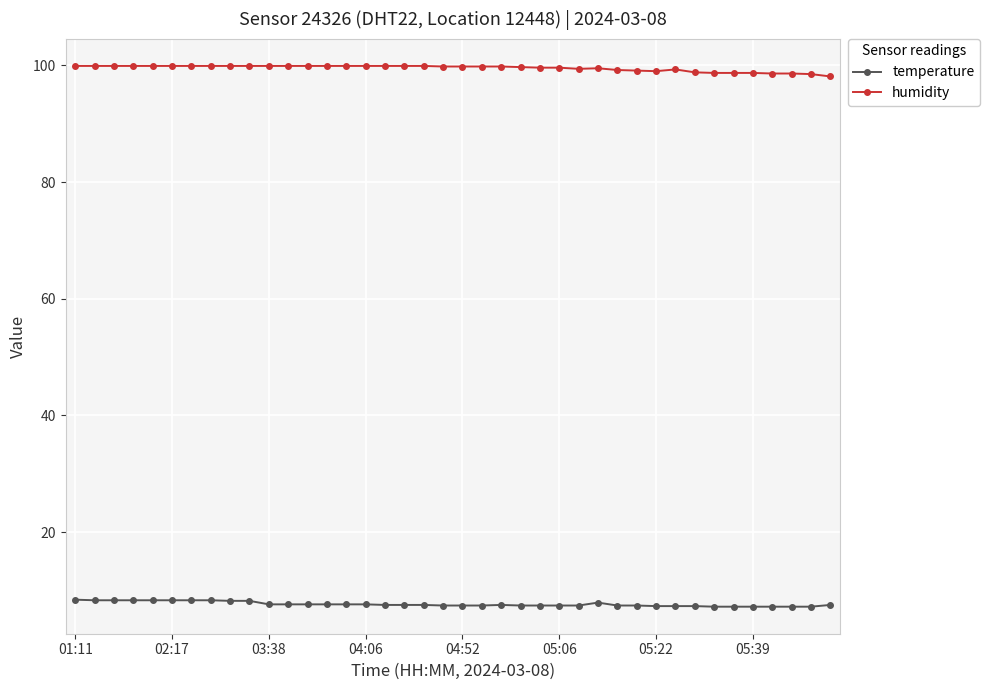

What is the value of the temperature point at the 13th from the left?

7.6